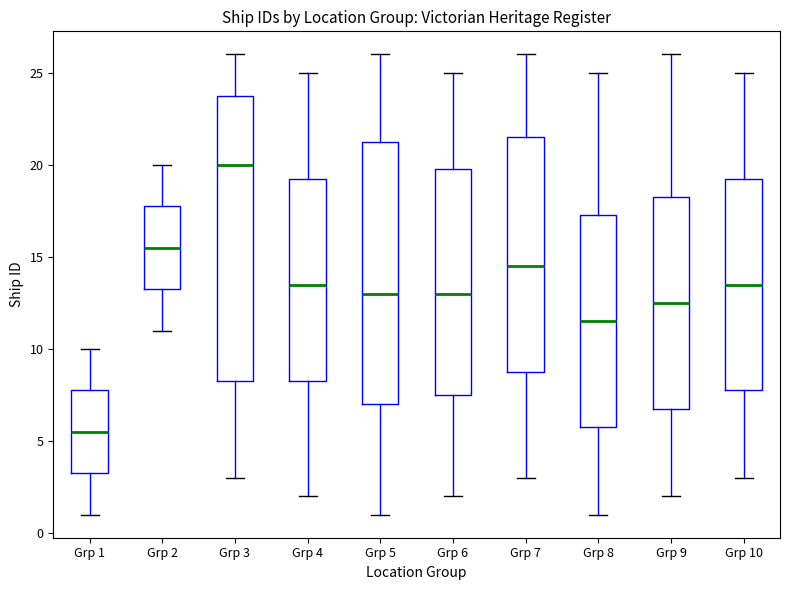

Which box is the tallest, from its lower edge to its upper edge?

Grp 3